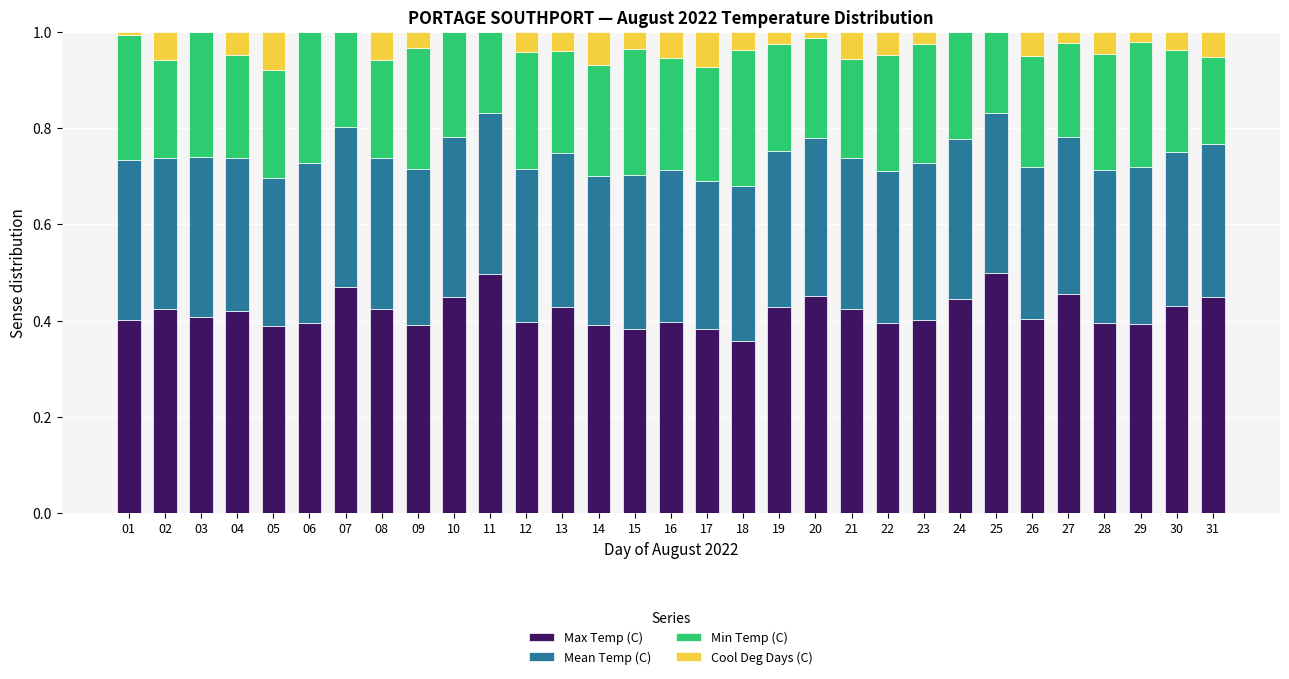

Is it true that Max Temp (C) equals 0.5 at 20?

True